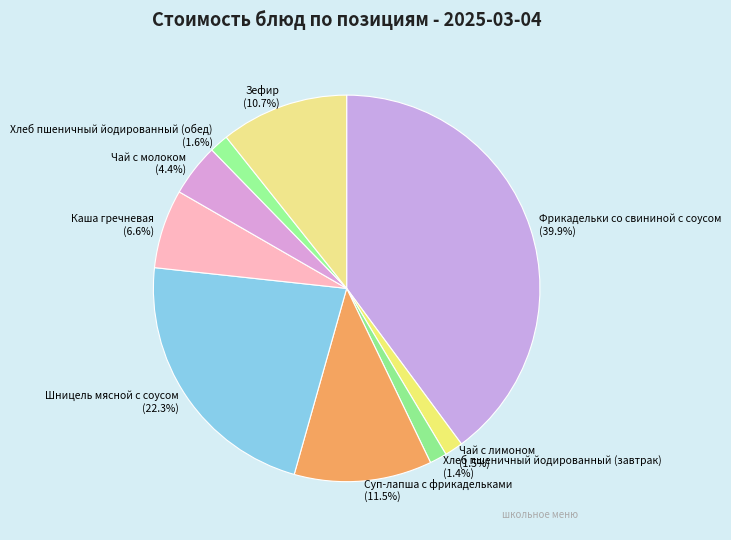

Does Чай с молоком account for over 50% of the chart?

No